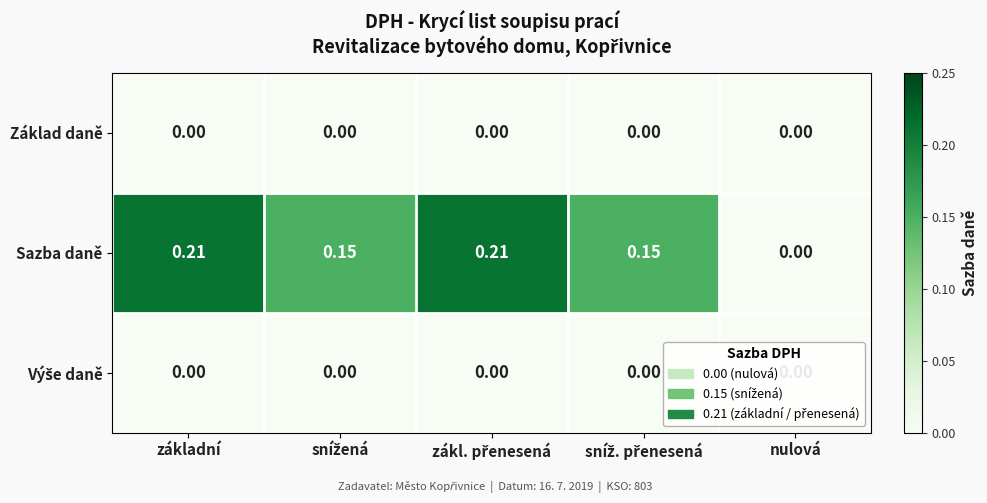

Which series has the largest range (max minus min)?

Sazba daně